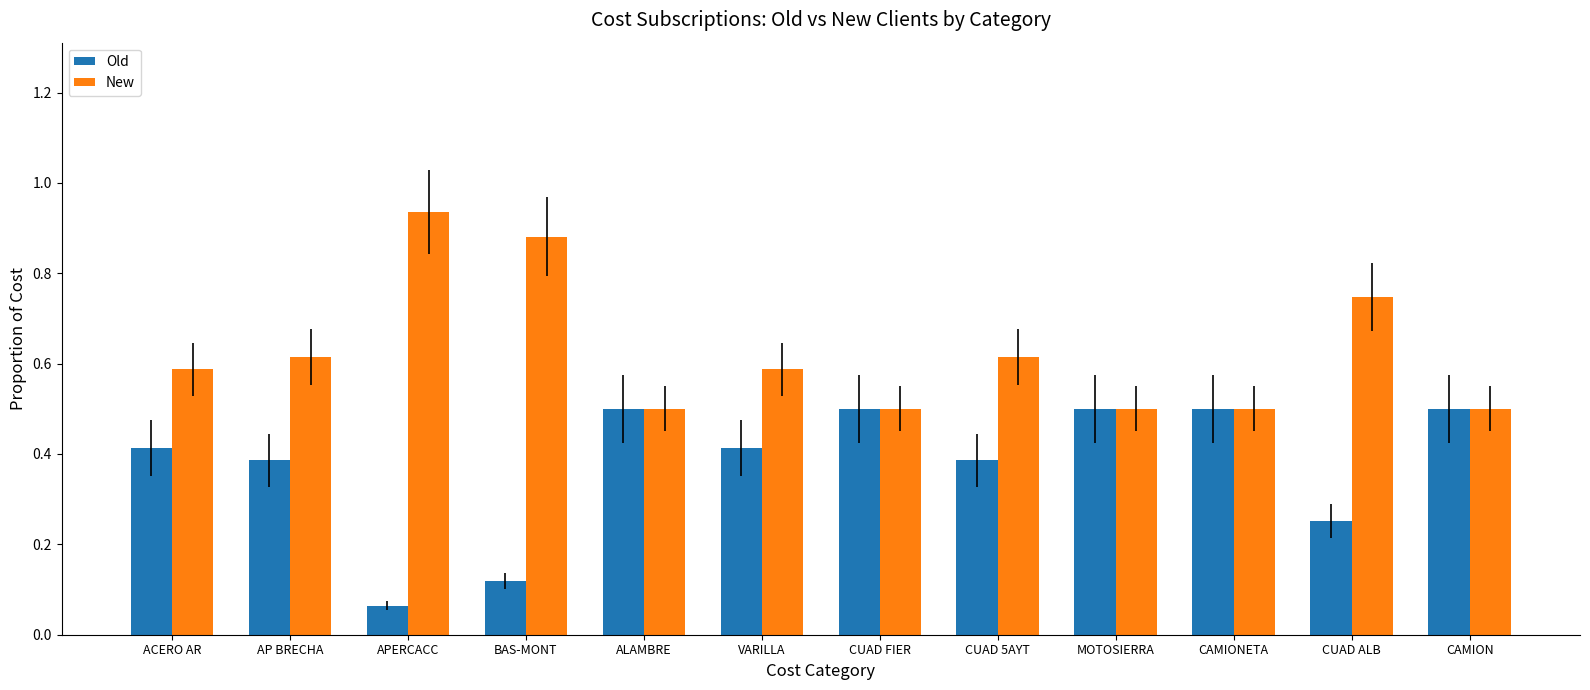

What are all the series names shown in the legend?

Old, New